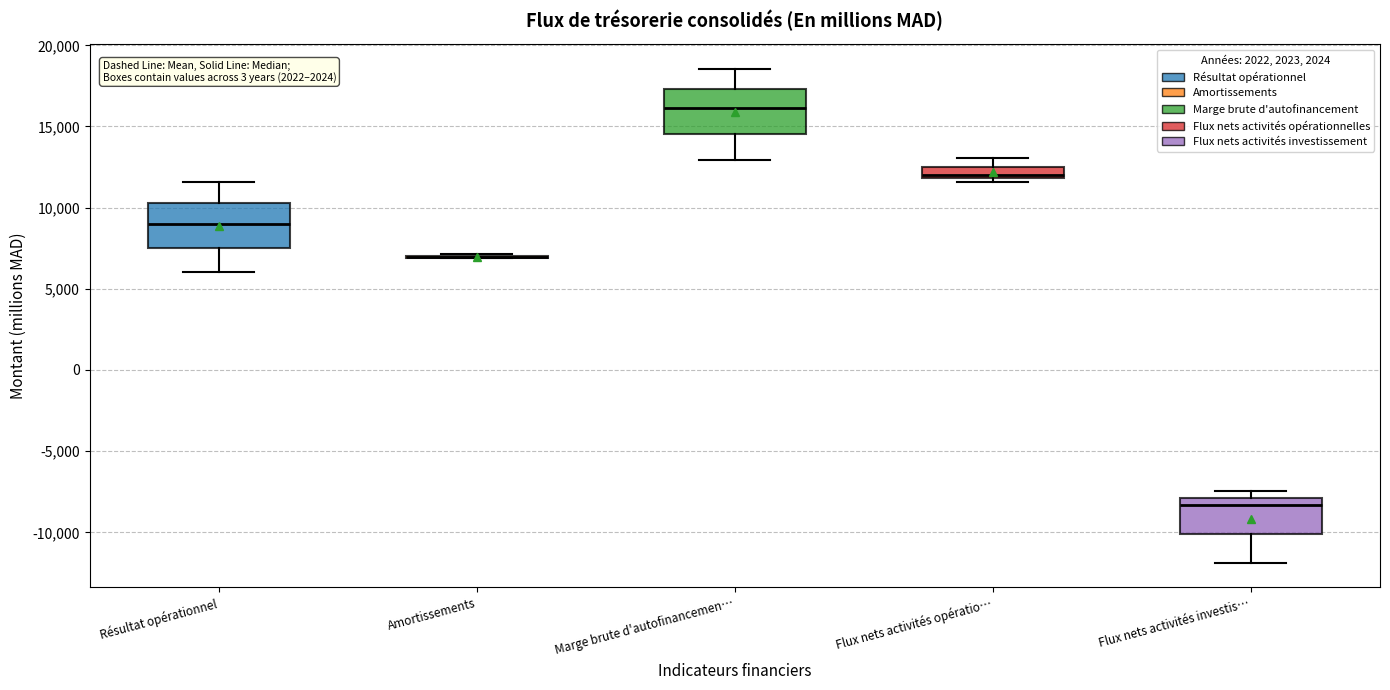

Where does the upper whisker of the box for Flux nets activités opératio… end on the y-axis? The values are not printed on the chart, so give them approximately, as read against the axis.

13000